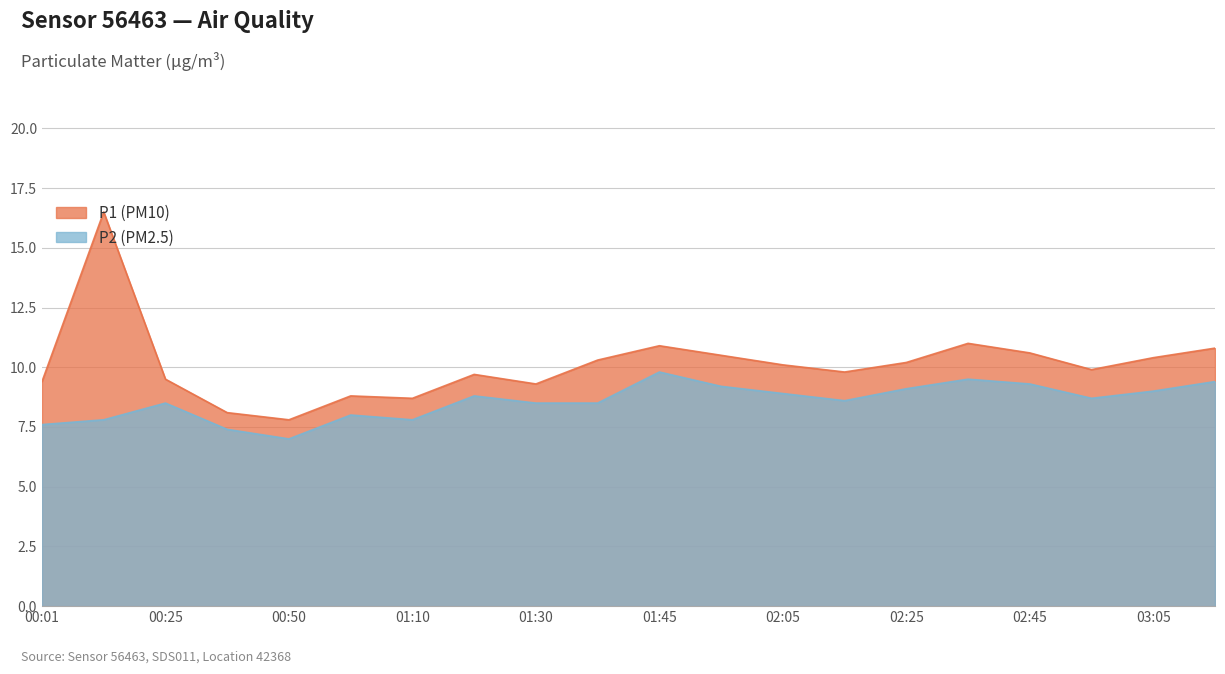

Count the number of categories in the chart.

20